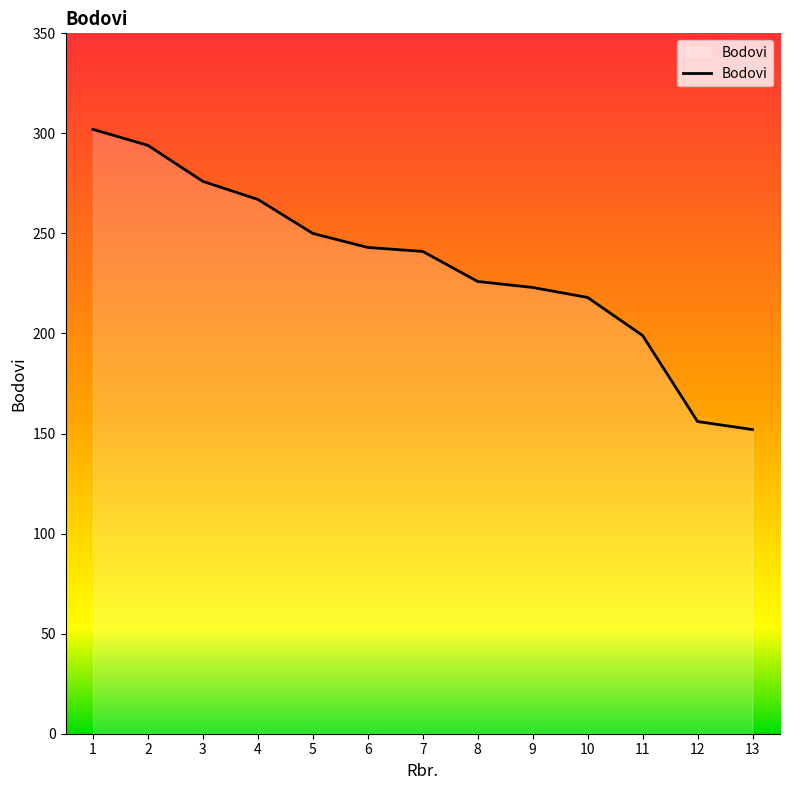

What is the difference between the values at 4 and 7?

26